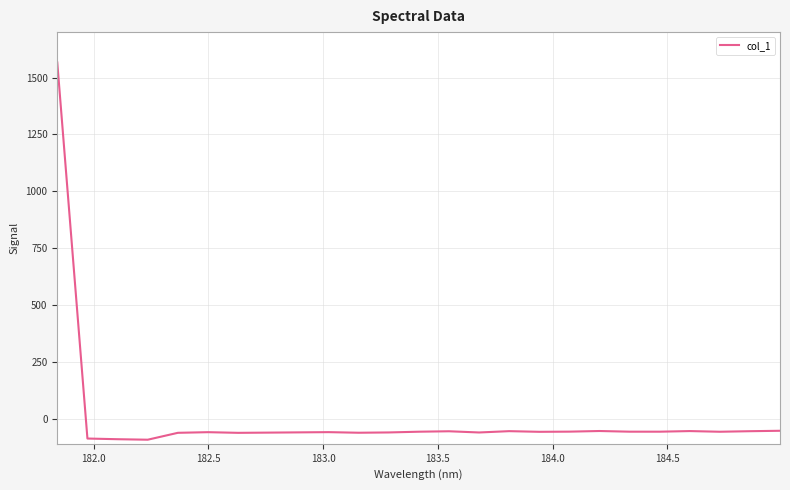

How many lines are shown in the chart?

1